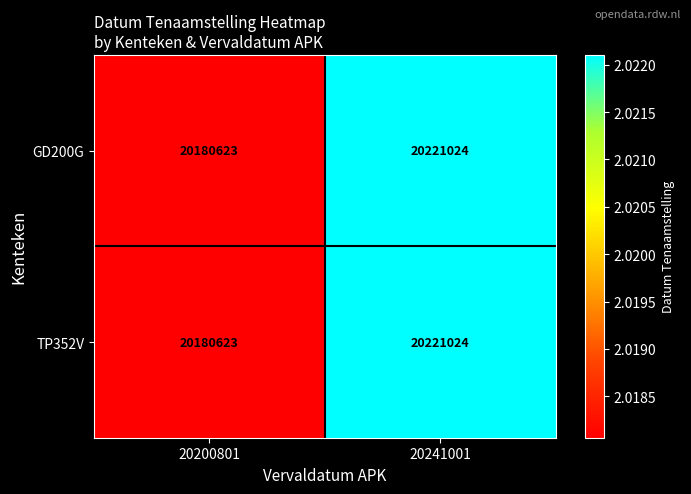

Is it true that TP352V equals 6343887 at 20241001?

False